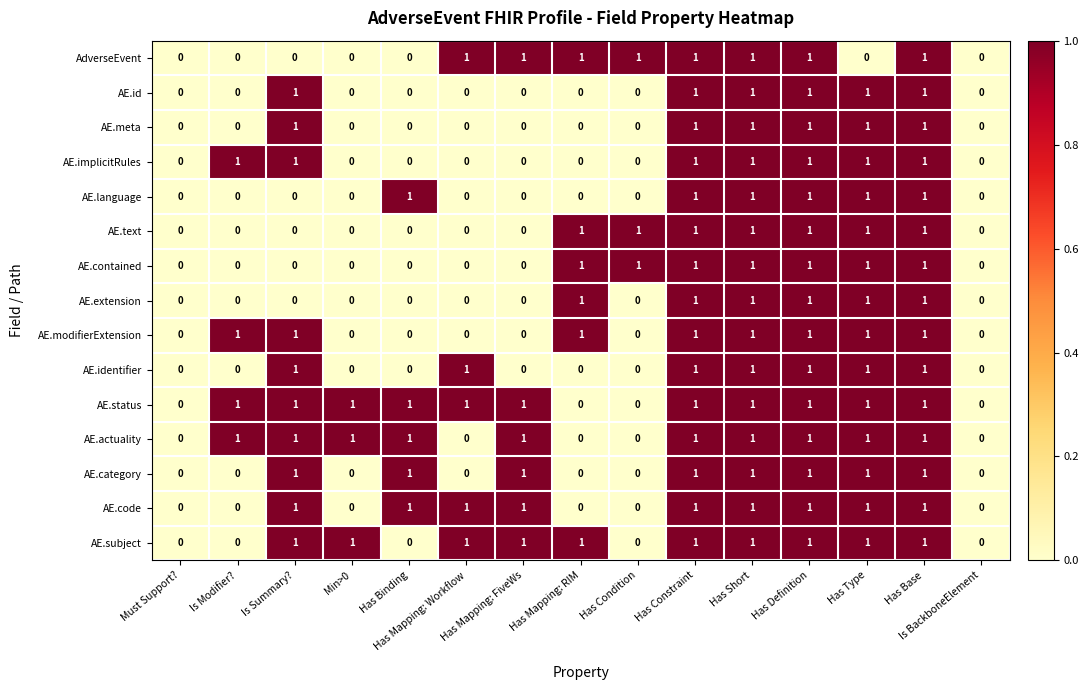

At which category does the chart reach its minimum across all series?

Must Support?